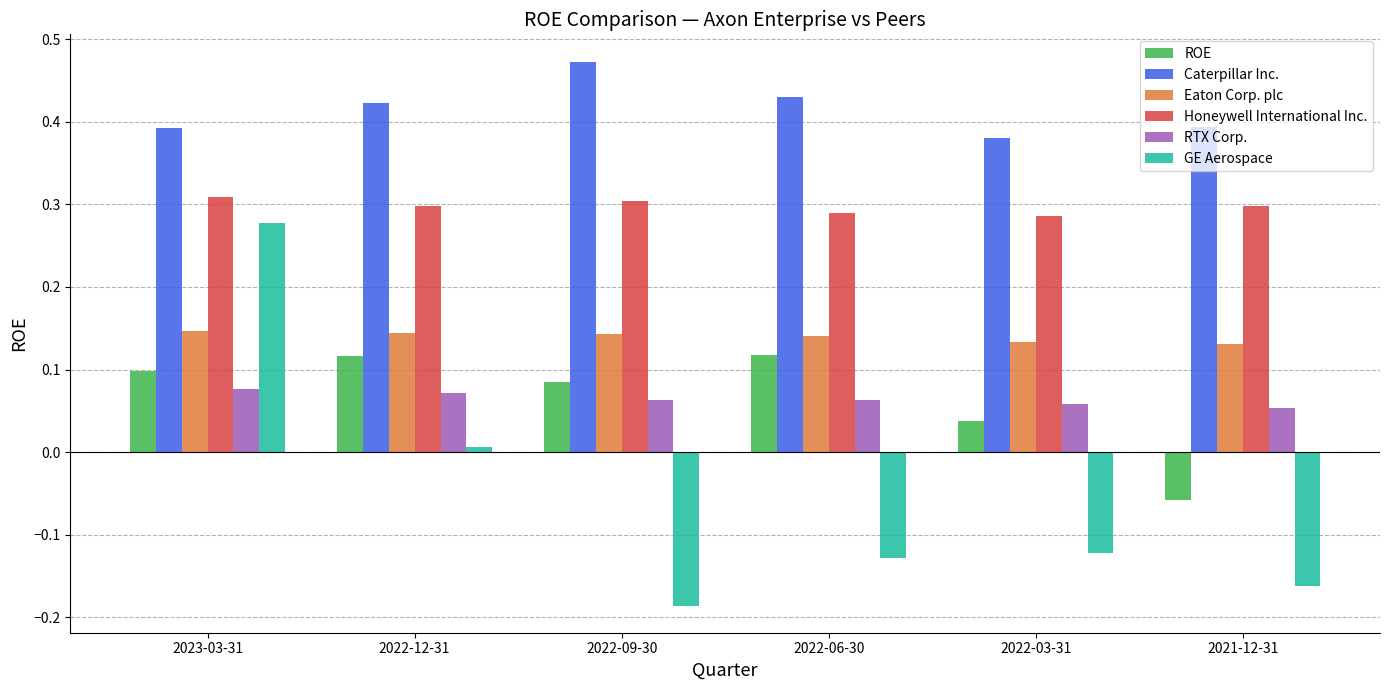

At which category is the sum across all series the highest?

2023-03-31